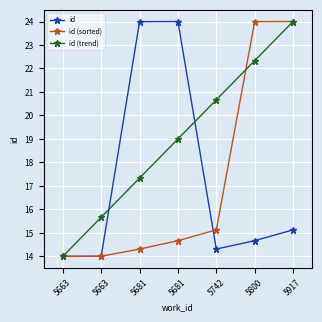

What are all the series names shown in the legend?

id, id (sorted), id (trend)